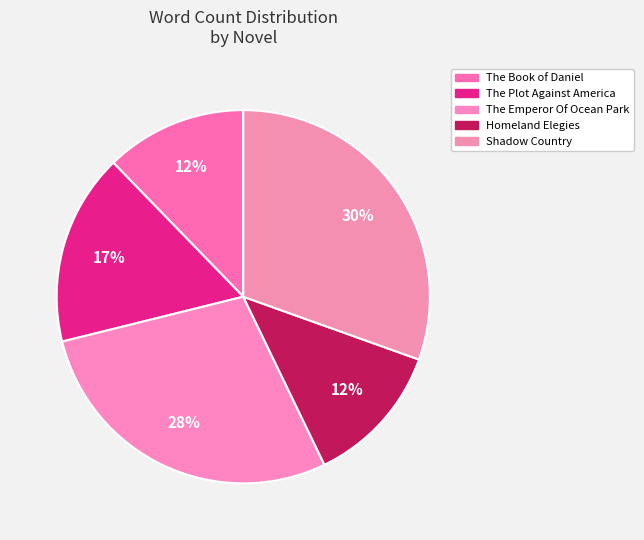

How many slices are in this pie chart?

5